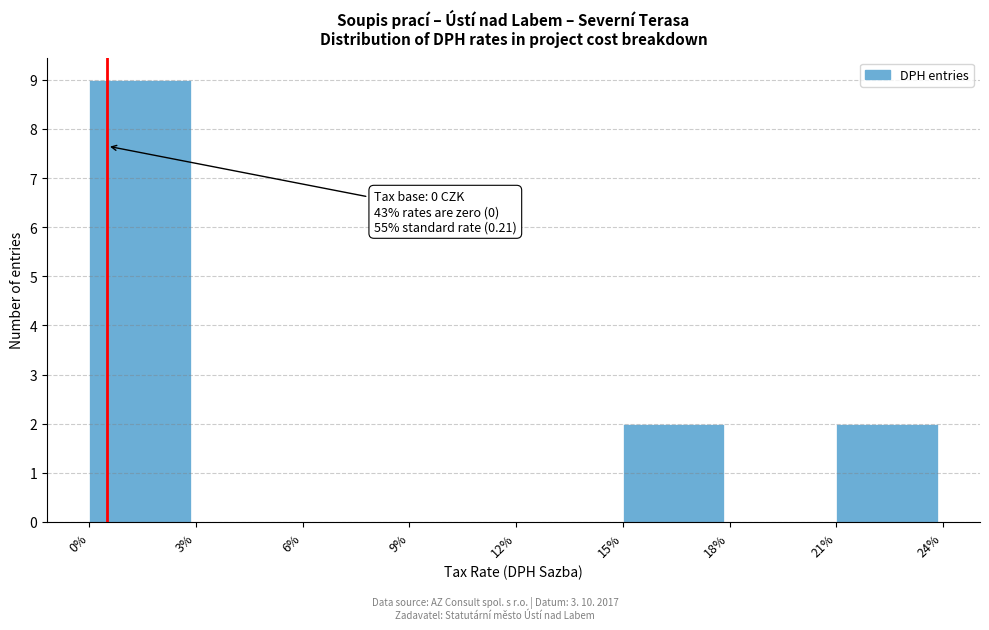

Reading left to right, list all the values displayed in this chart.

0%=9	3%=0	6%=0	9%=0	12%=0	15%=2	18%=0	21%=2